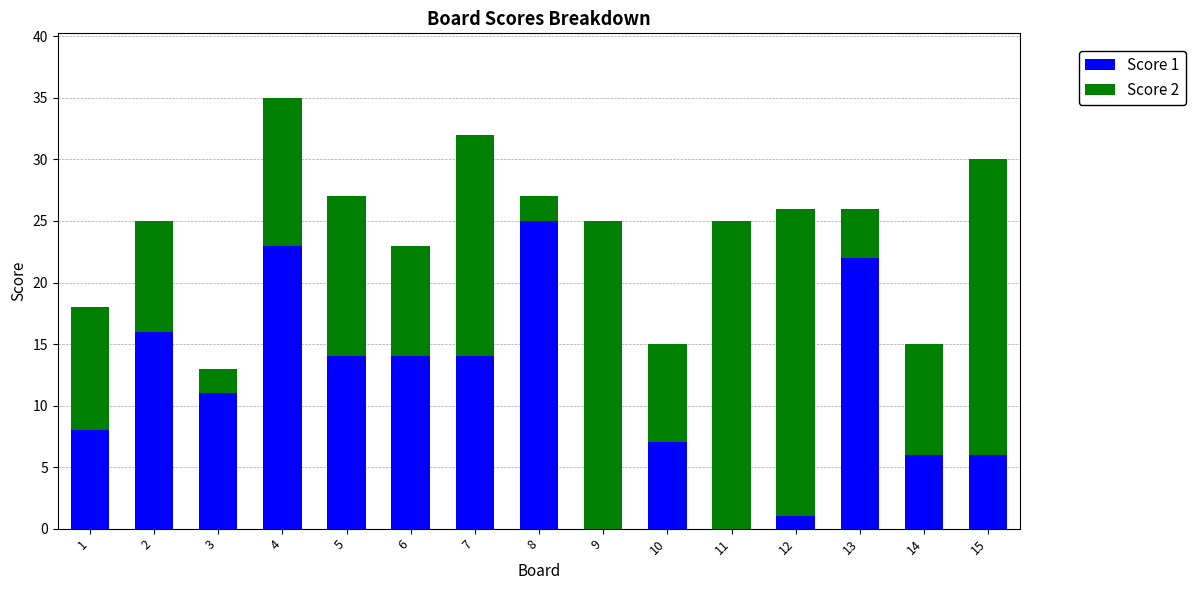

At which category is the sum across all series the highest?

4